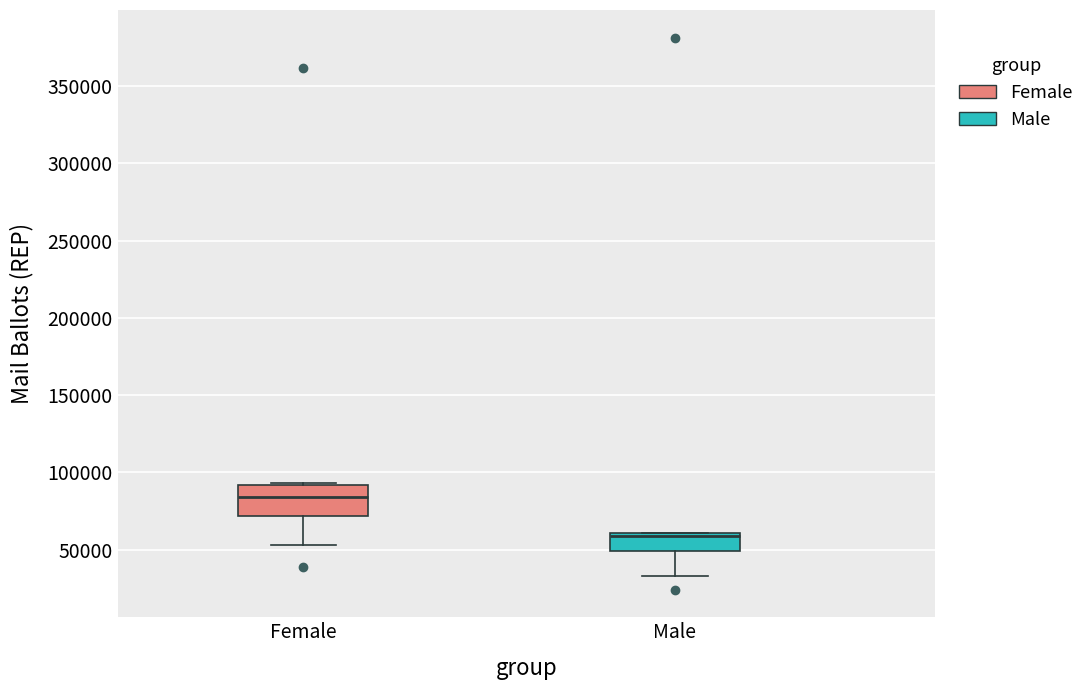

Where is the lower edge of the box for Female on the y-axis? The values are not printed on the chart, so give them approximately, as read against the axis.

70000